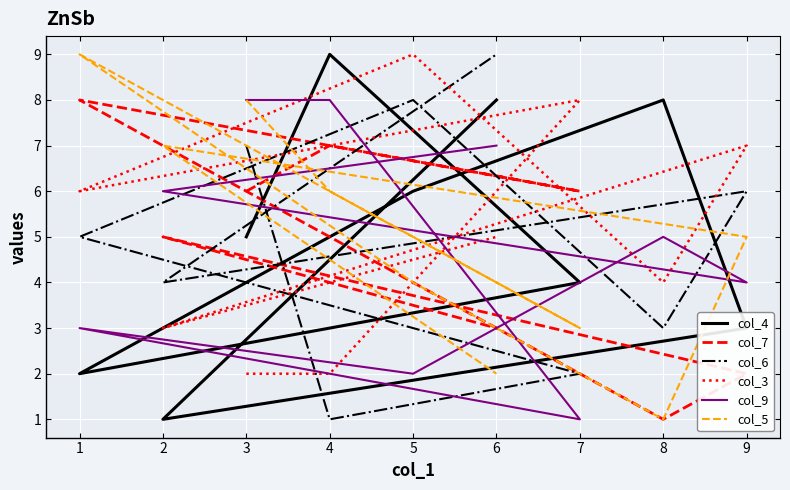

Is it true that col_6 equals 2 at 7?

True